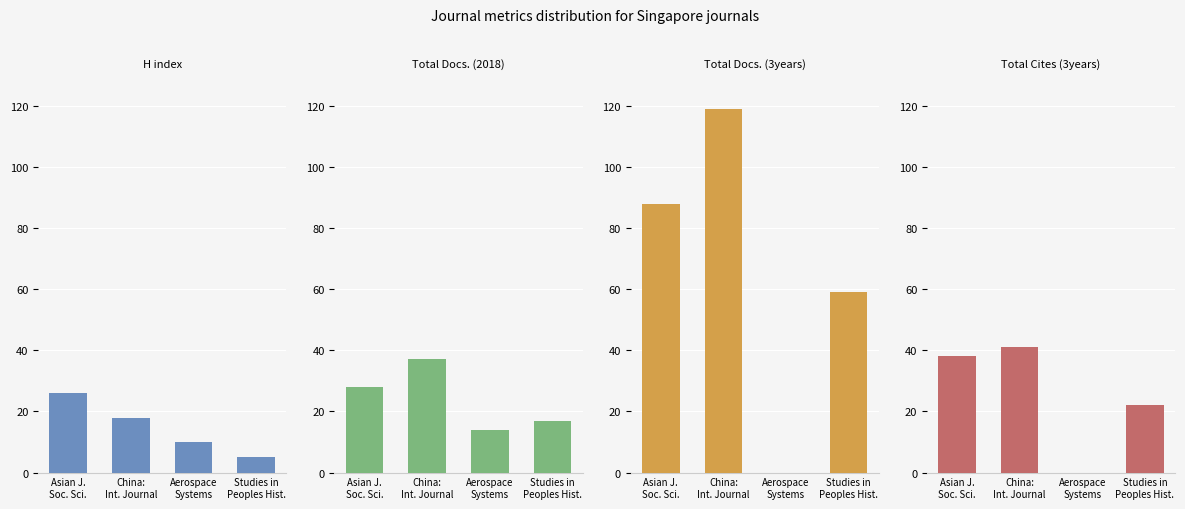

Does the chart contain any negative values?

No